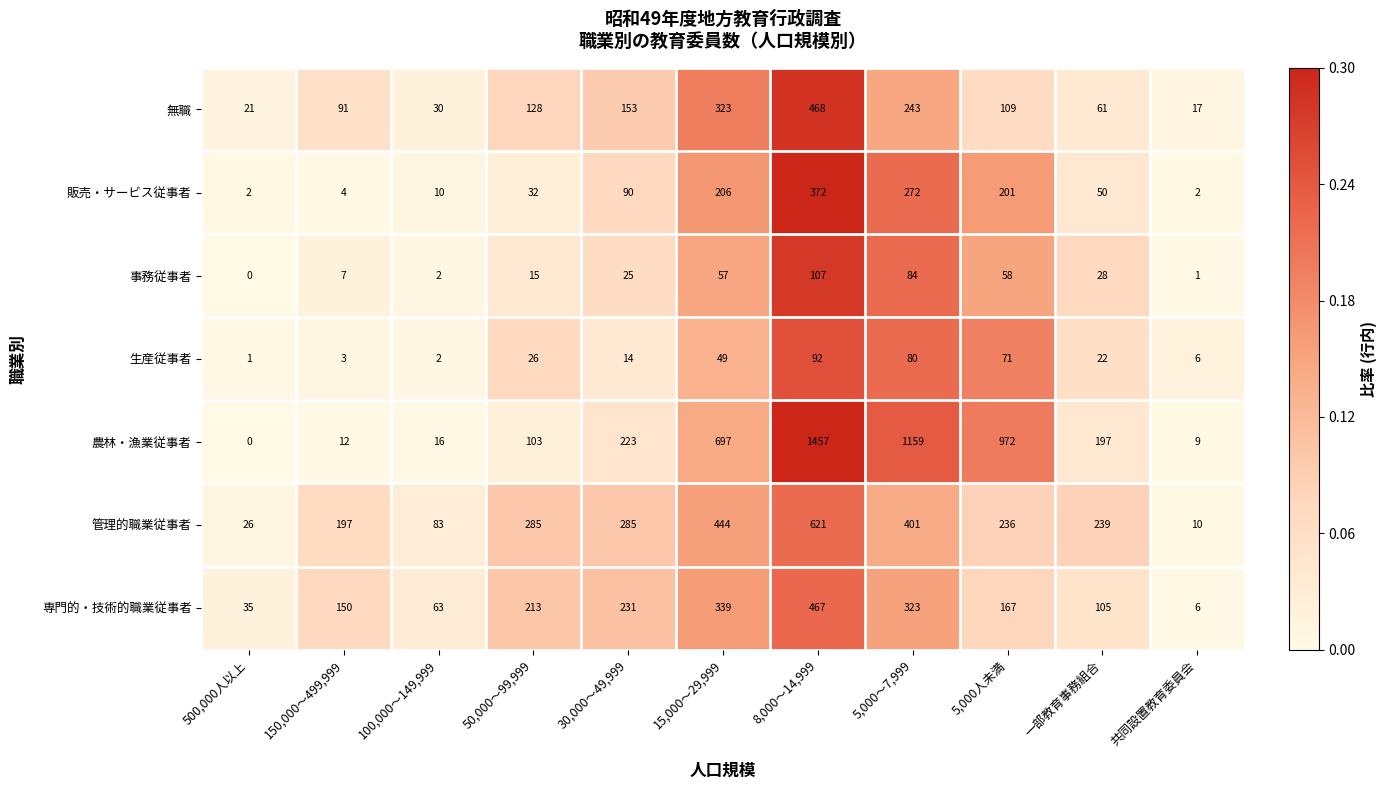

Is it true that 生産従事者 equals 14 at 30,000～49,999?

True